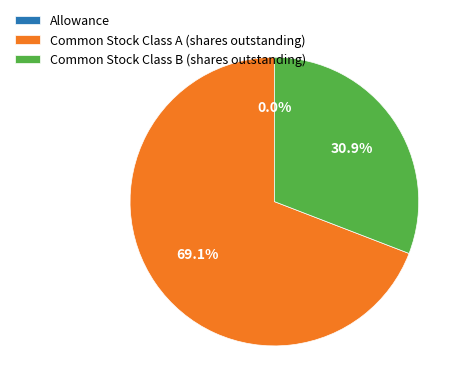

Do Common Stock Class B (shares outstanding) and Common Stock Class A (shares outstanding) together represent more than half of the pie?

Yes